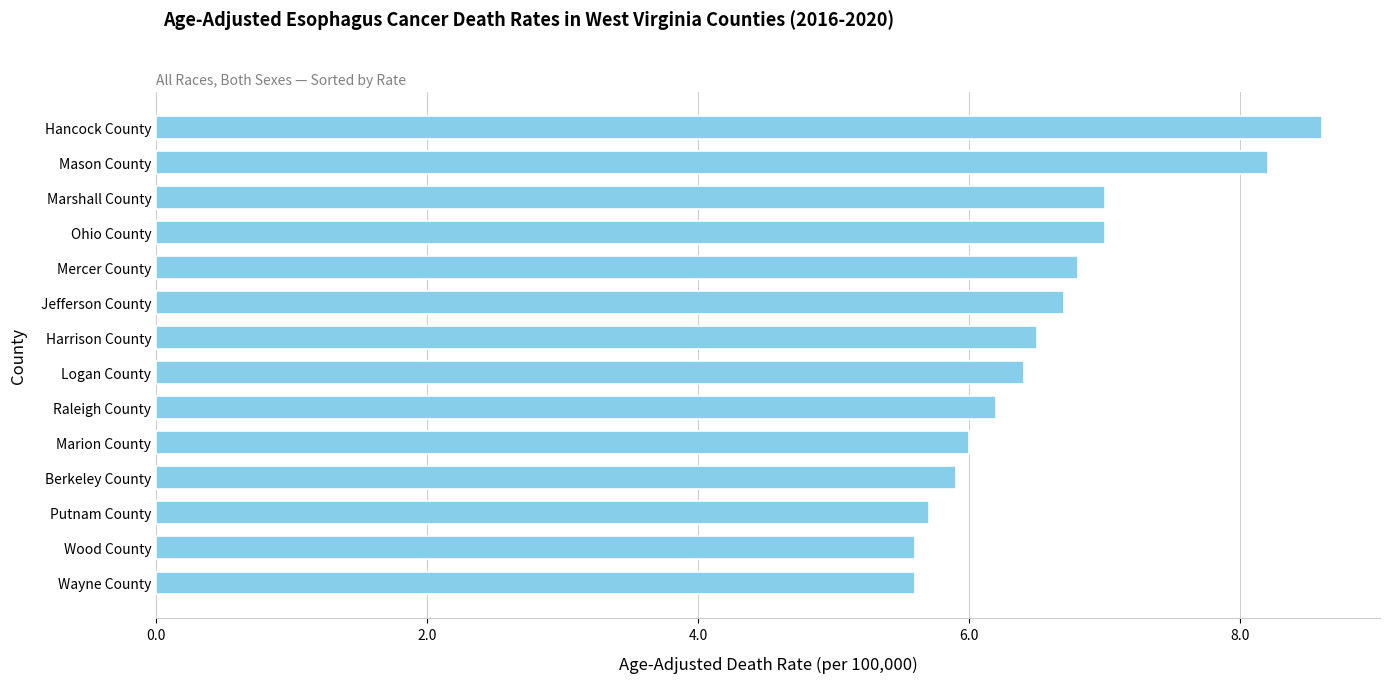

What is the change in value from Logan County to Jefferson County?

+0.3